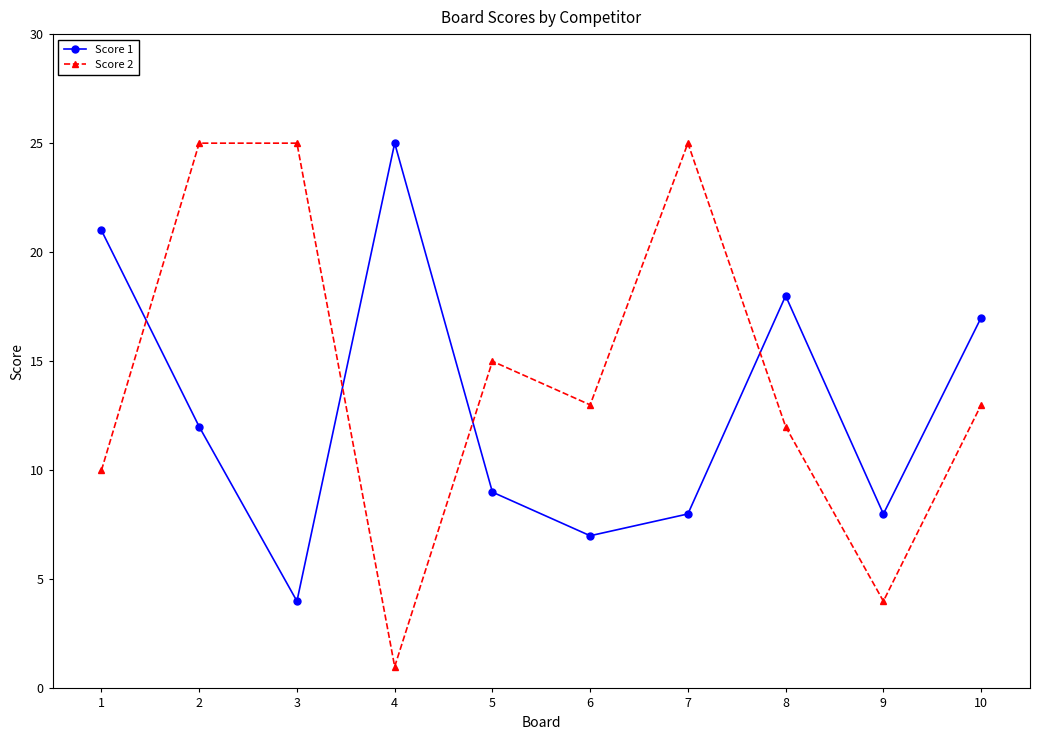

True or false: Score 2 has more than 1 points higher than both neighbors.

True